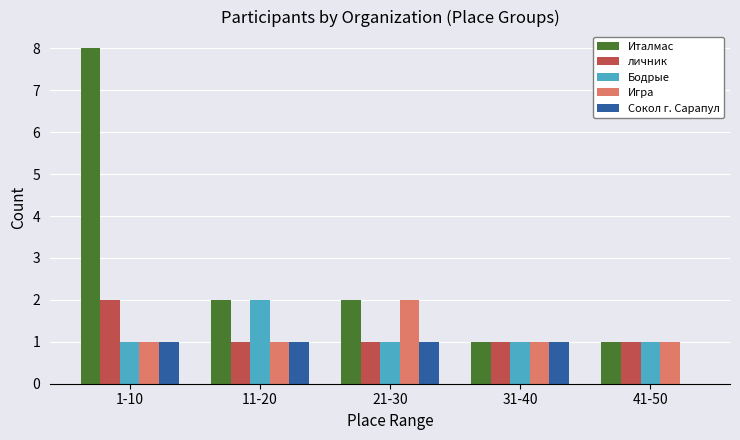

What is the total value across all series at 41-50?

4